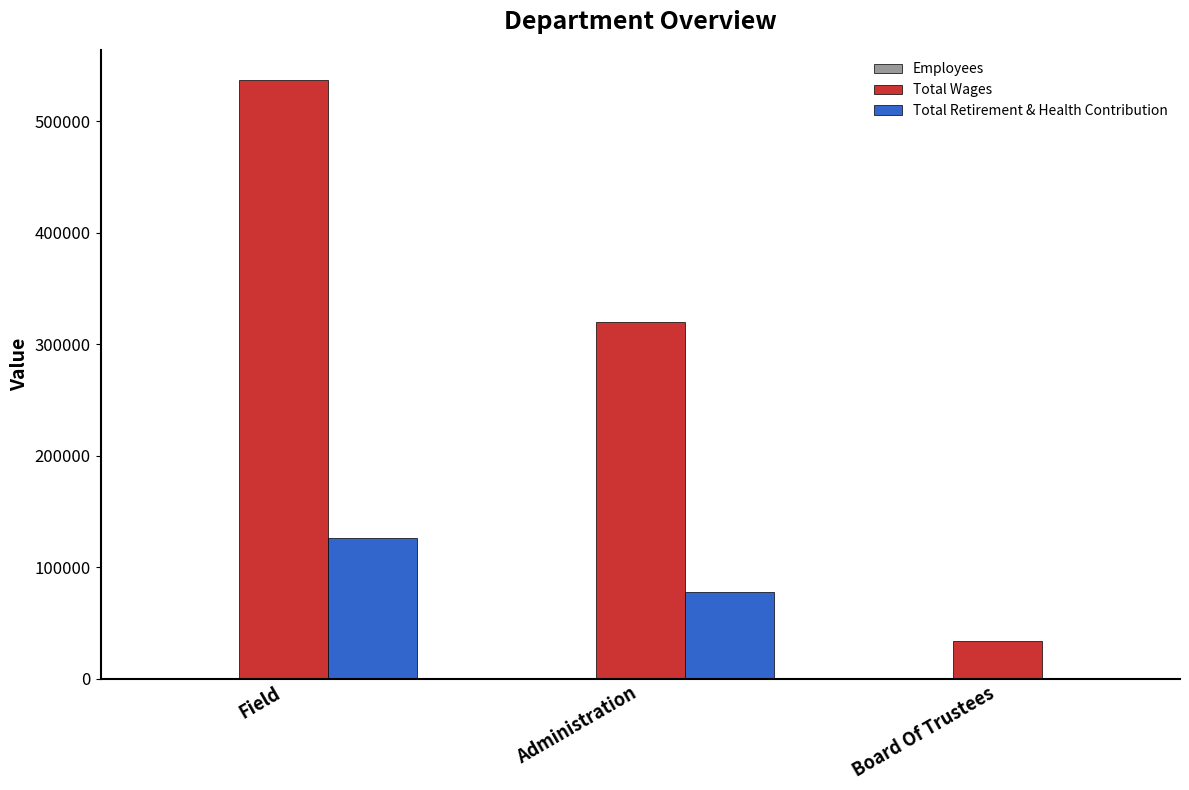

How many distinct data groups are displayed?

3